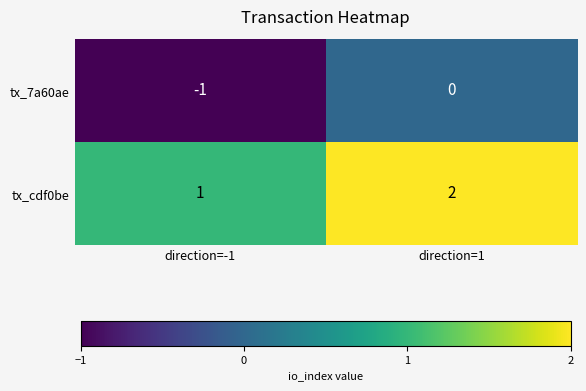

True or false: tx_7a60ae has a value of -2 at direction=-1.

False